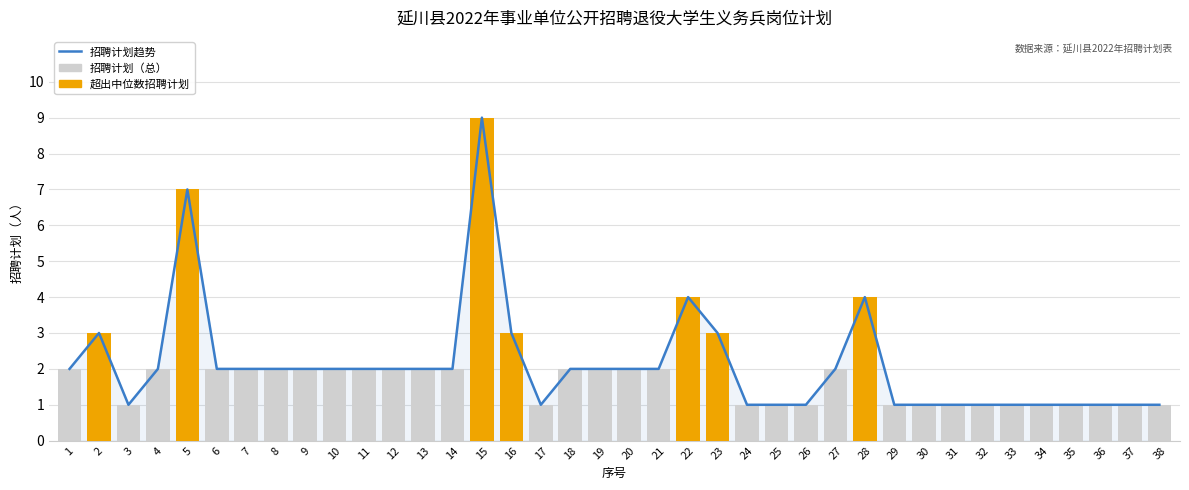

What value does the 招聘计划趋势 series have at 28?

4